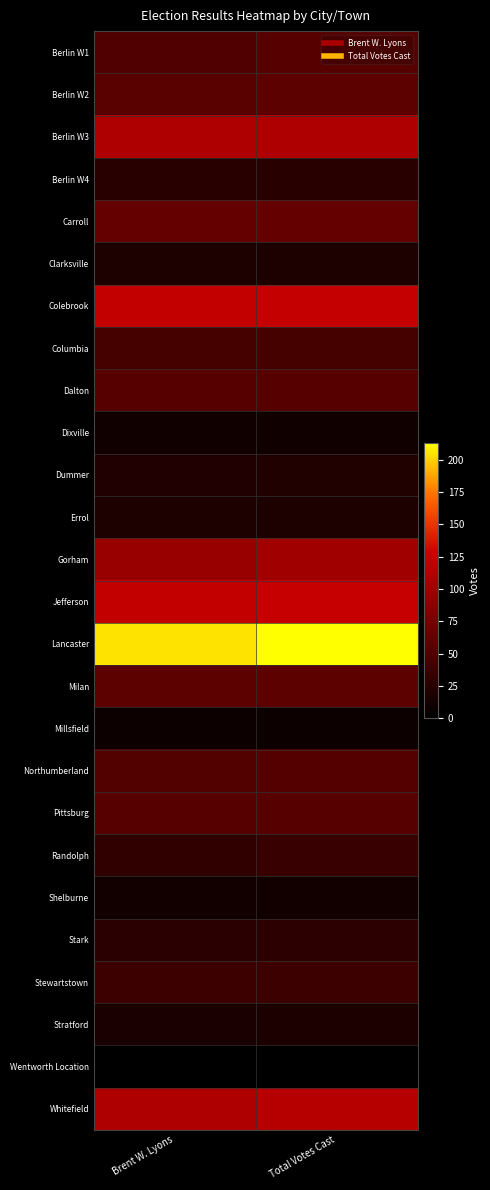

At which category does the chart reach its peak across all series?

Total Votes Cast